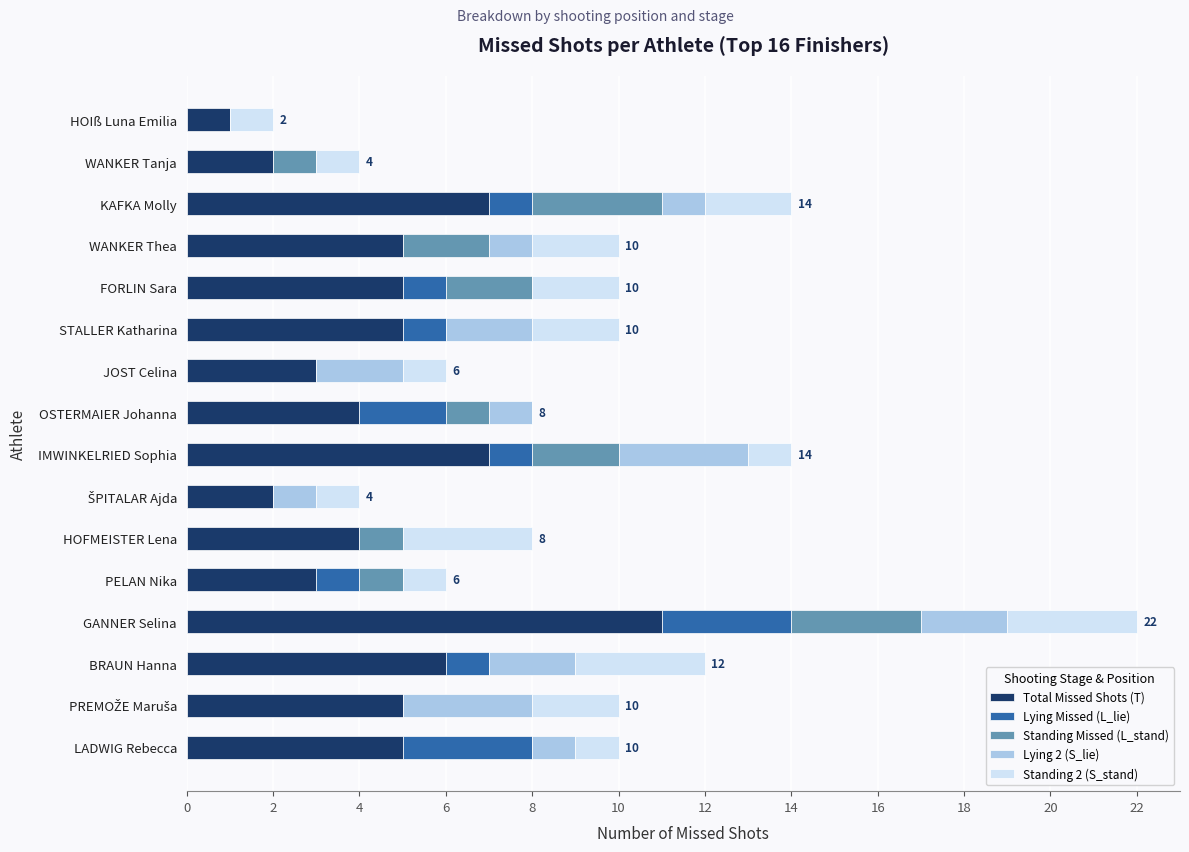

What is the total value across all series at STALLER Katharina?

10